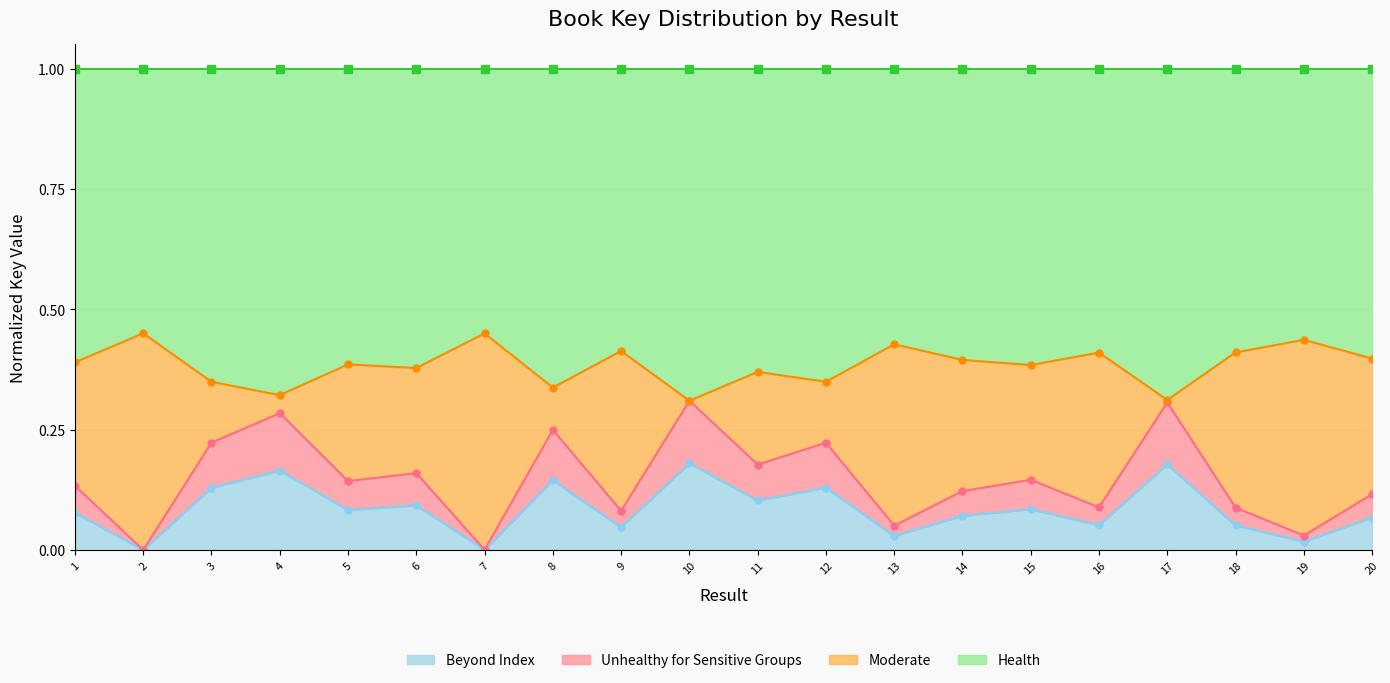

Where is Health line nearest to the value 1?

1